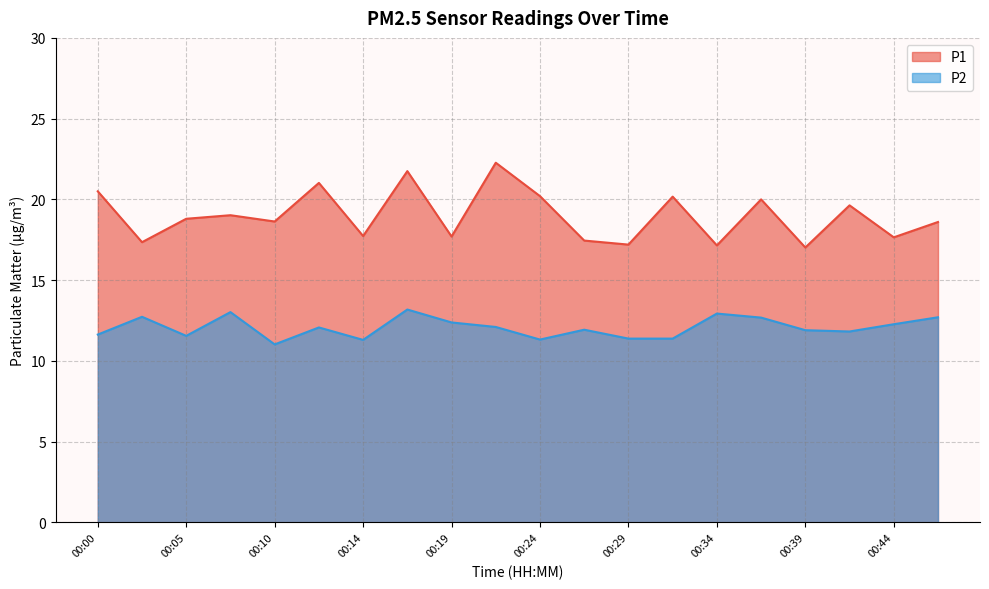

Read the P2 value at 00:05.

11.6